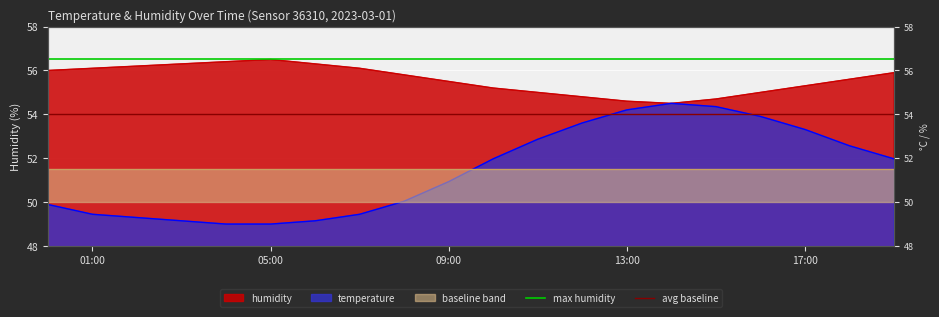

What is the value of the avg baseline point at the 2nd from the left?

54.0